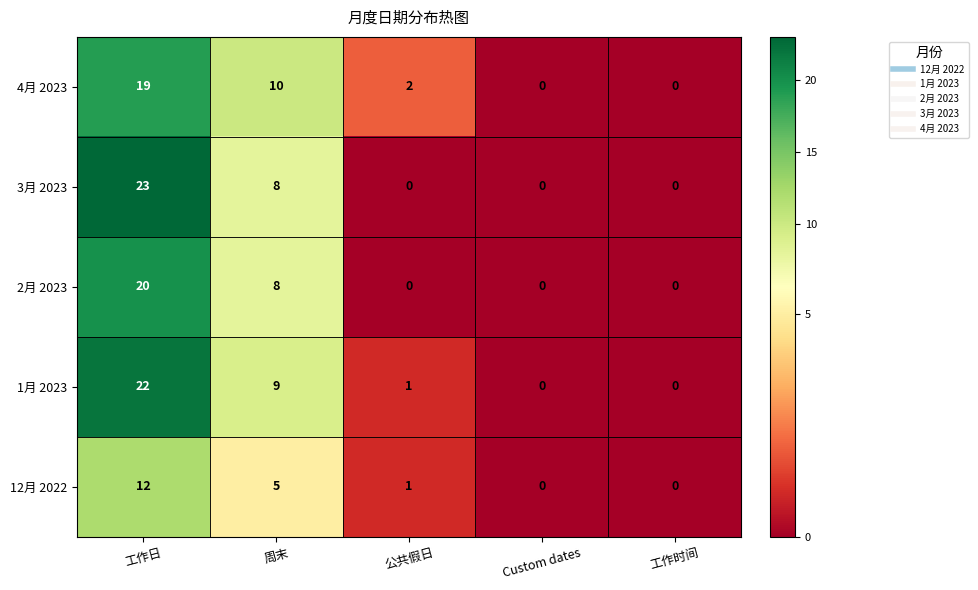

Is it true that 4月 2023 equals 0 at Custom dates?

True